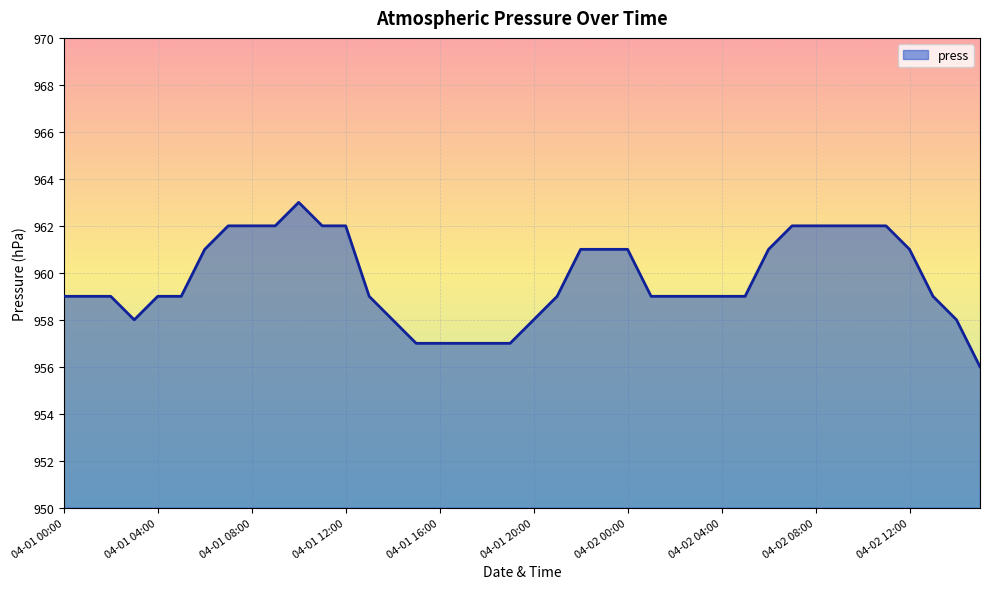

What is the minimum value shown in the chart?

956